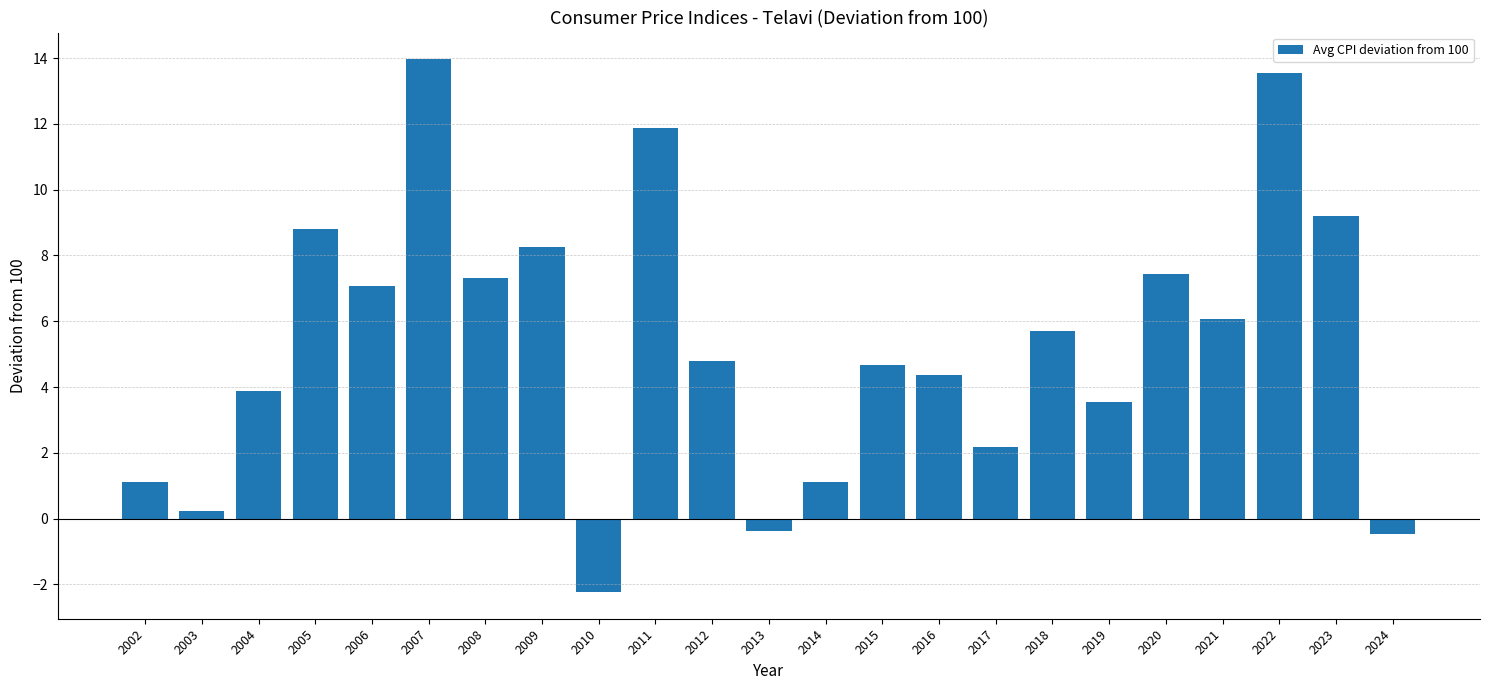

What is the maximum value shown in the chart?

14.0